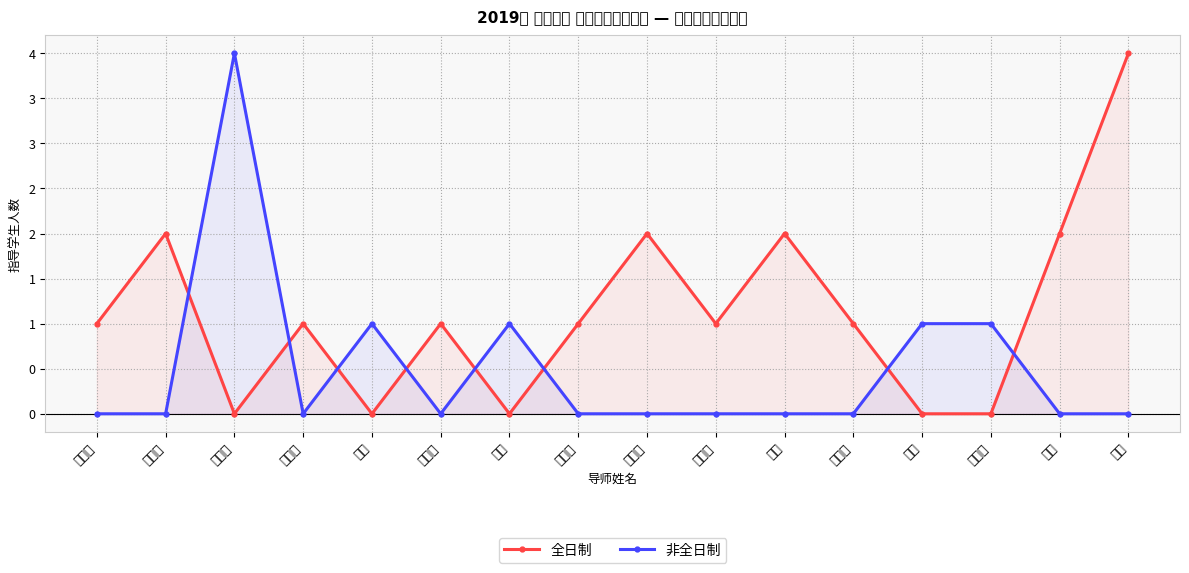

The 非全日制 series shows -1 at 牛立新. True or false?

False